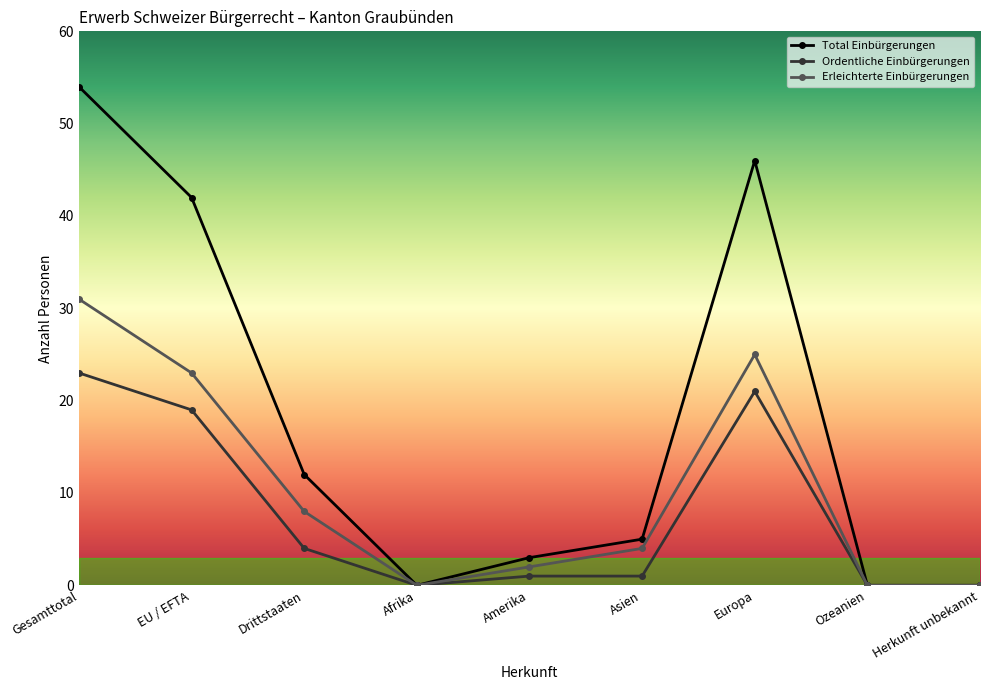

How many data points does each series have?

9